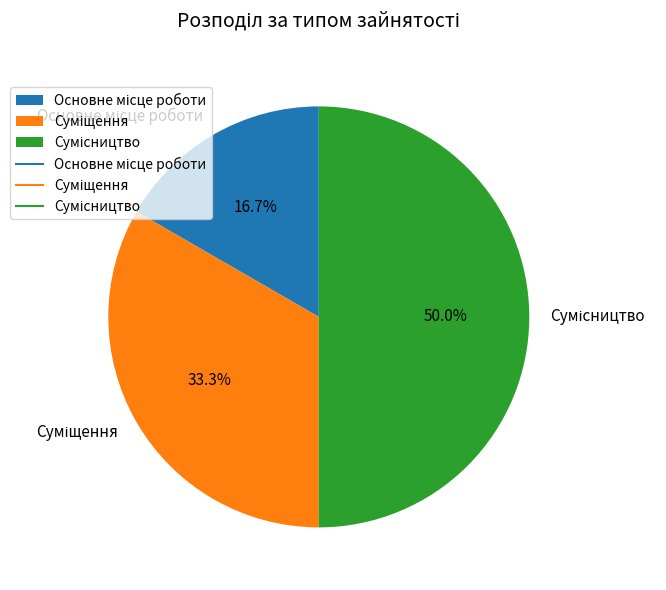

Does Основне місце роботи represent more than half of the total?

No